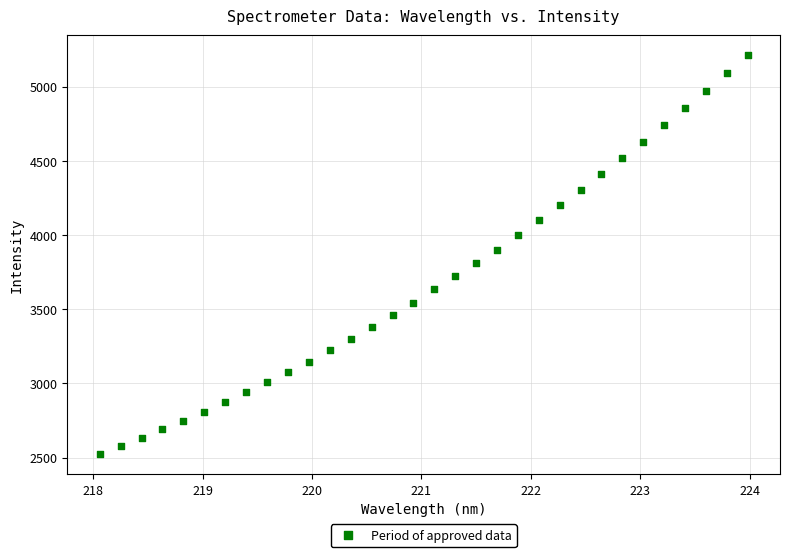

What is the range of Y values (max minus min)?

2689.8